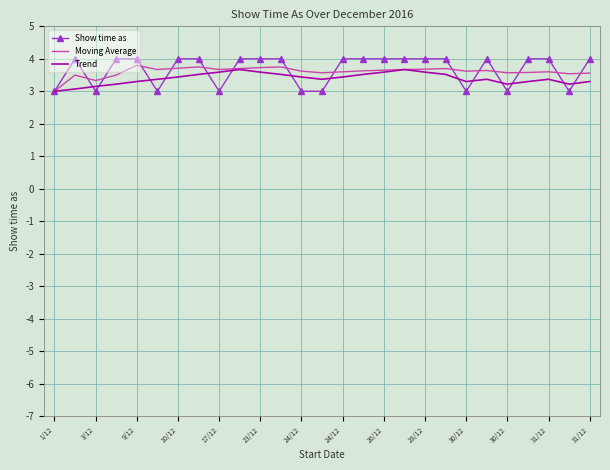

What is the minimum value shown in the chart?

3.0